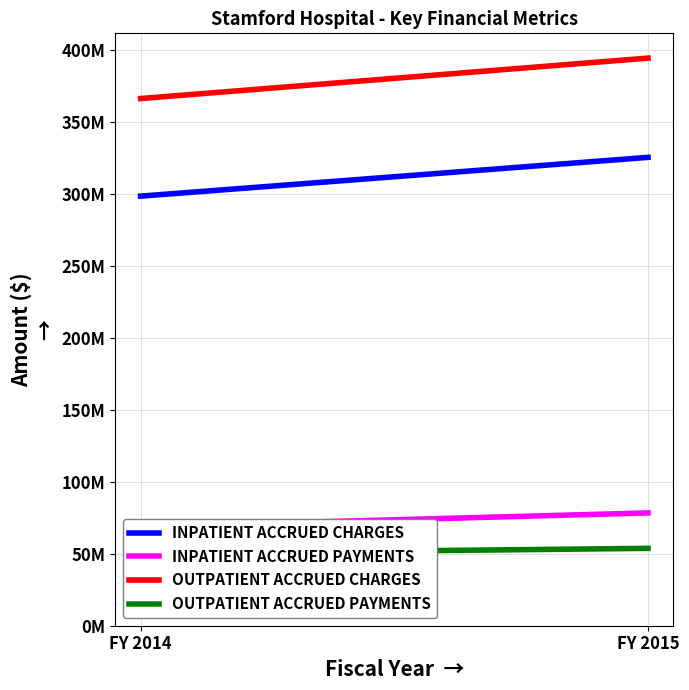

True or false: INPATIENT ACCRUED PAYMENTS has a value of 68810902 at FY 2014.

True